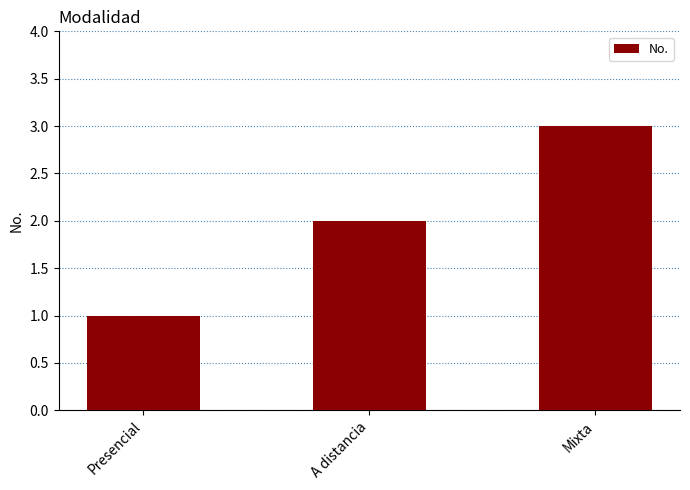

At which category does the chart reach its minimum across all series?

Presencial